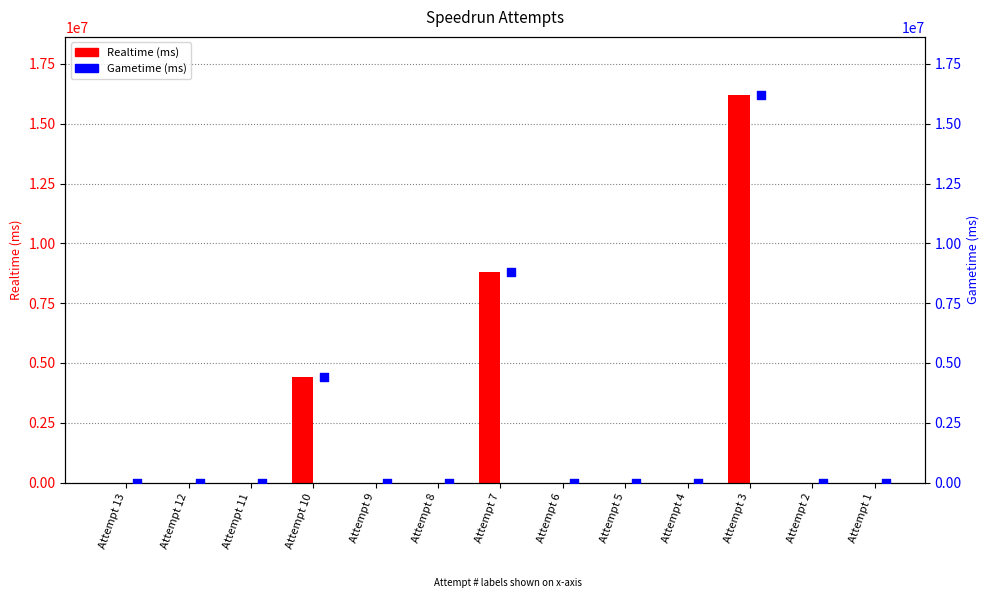

At which category is the sum across all series the highest?

Attempt 3